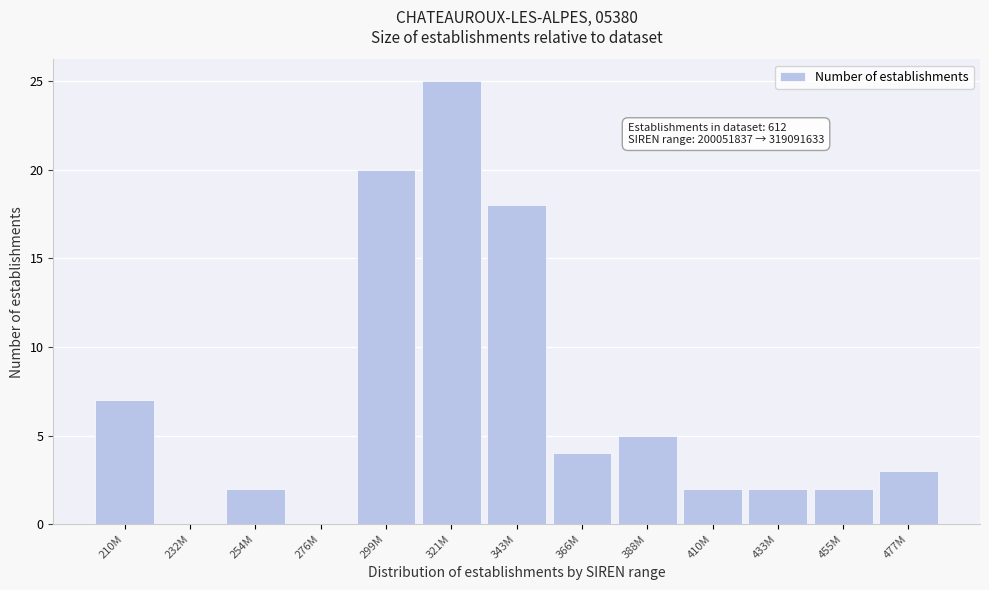

Reading left to right, transcribe all the data shown in this chart.

210M=7	232M=0	254M=2	276M=0	299M=20	321M=25	343M=18	366M=4	388M=5	410M=2	433M=2	455M=2	477M=3